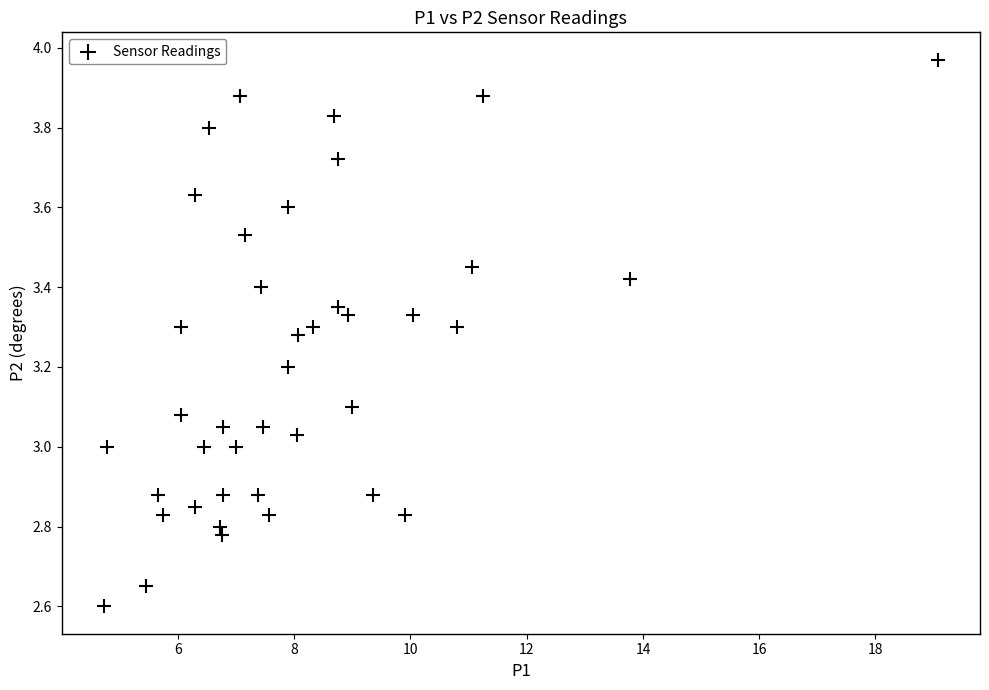

What is the range of Y values (max minus min)?

1.4